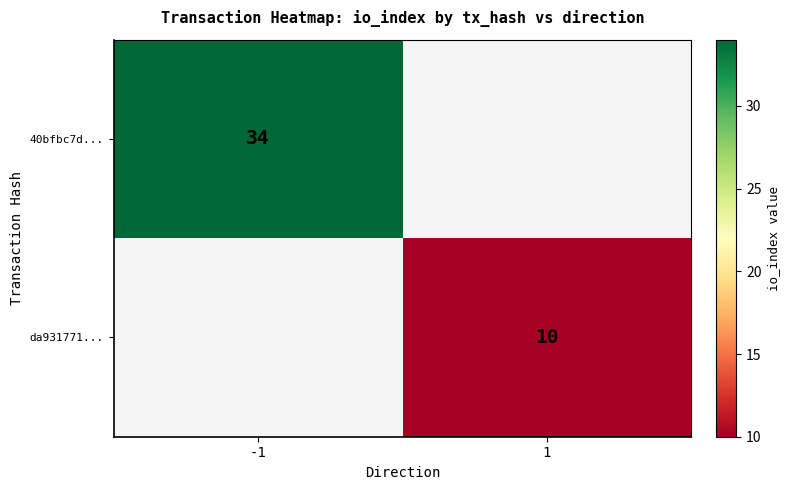

True or false: da931771... has a value of 10 at 1.

True